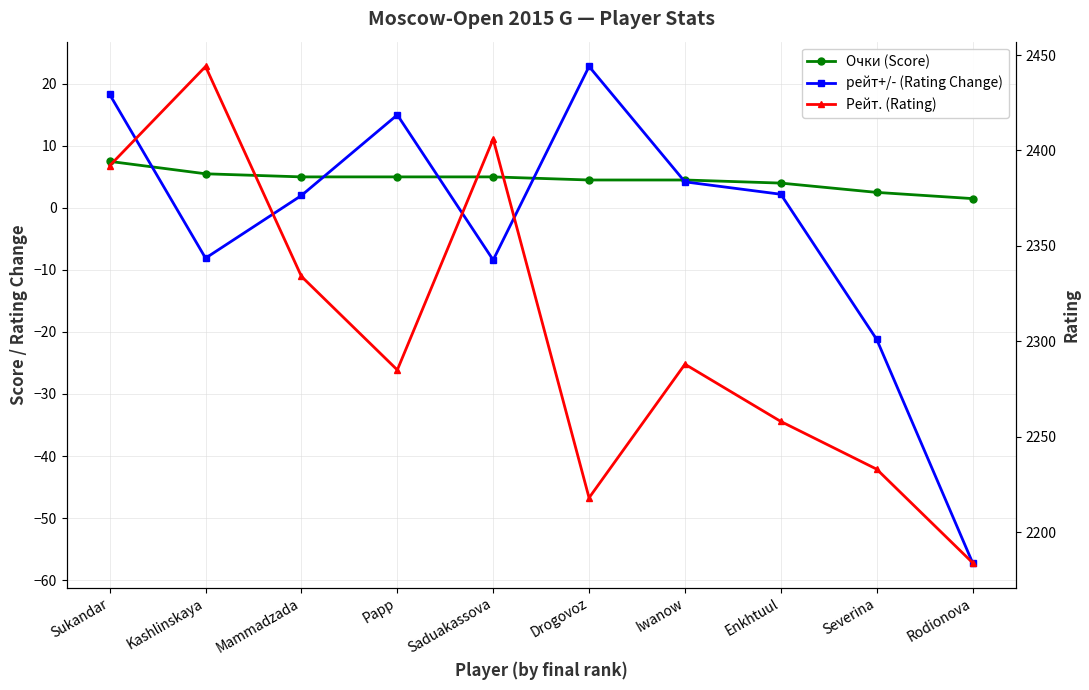

In рейт+/- (Rating Change), how many points are higher than both neighbors (excluding endpoints)?

2